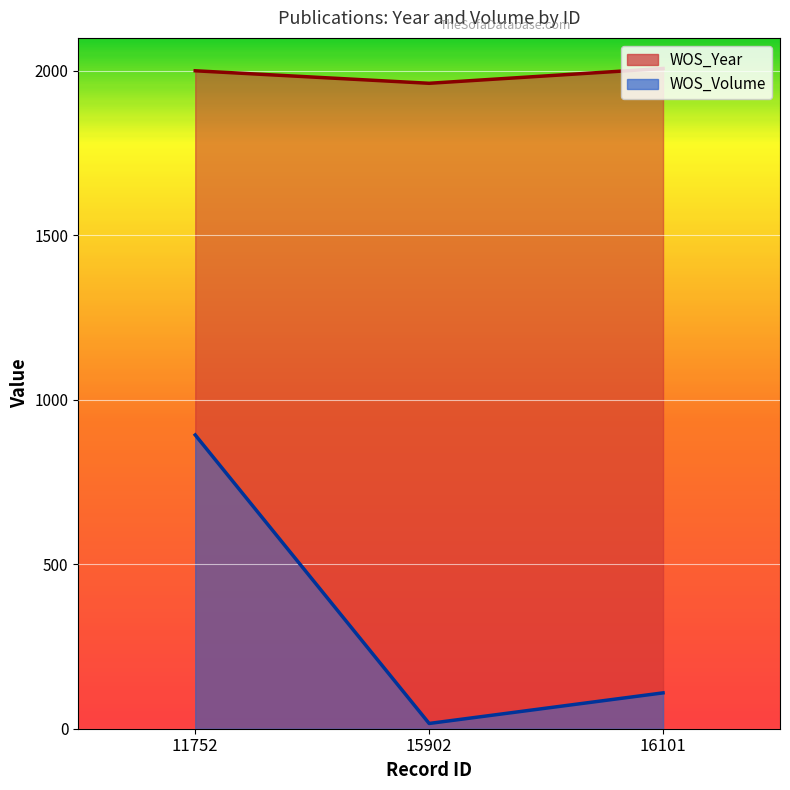

What value does the WOS_Year series have at 16101, to the nearest 10?

2010